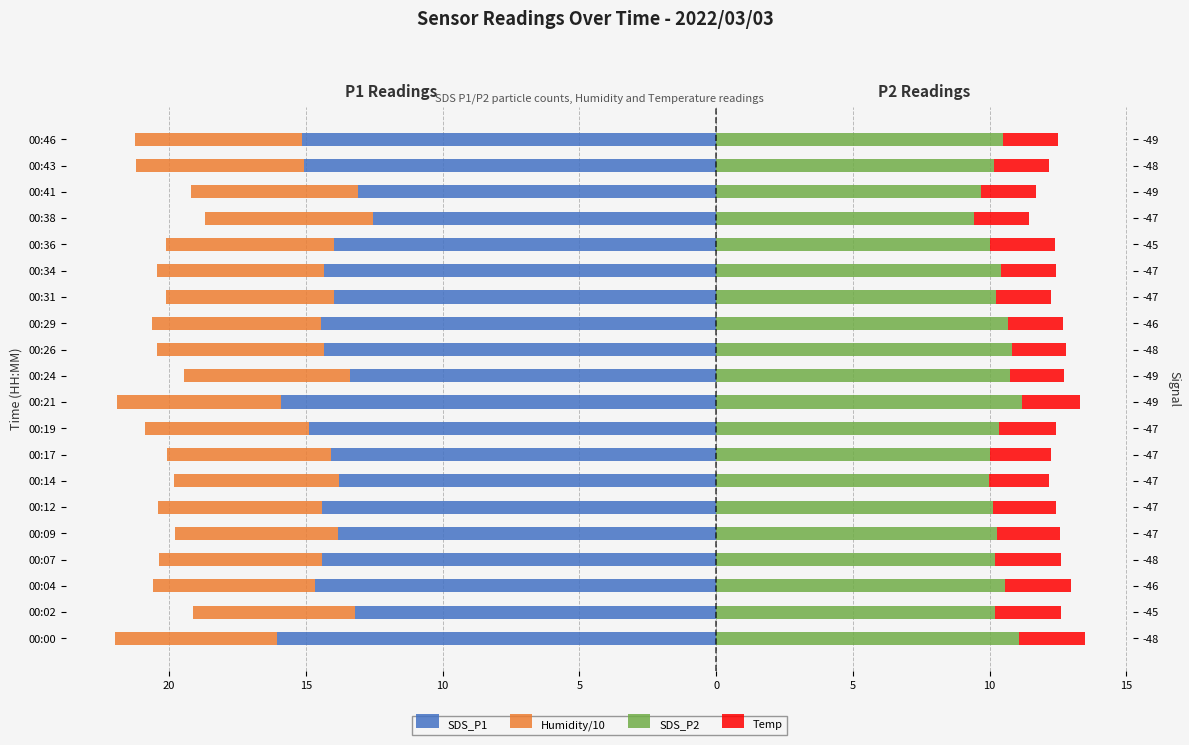

How many distinct data groups are displayed?

4